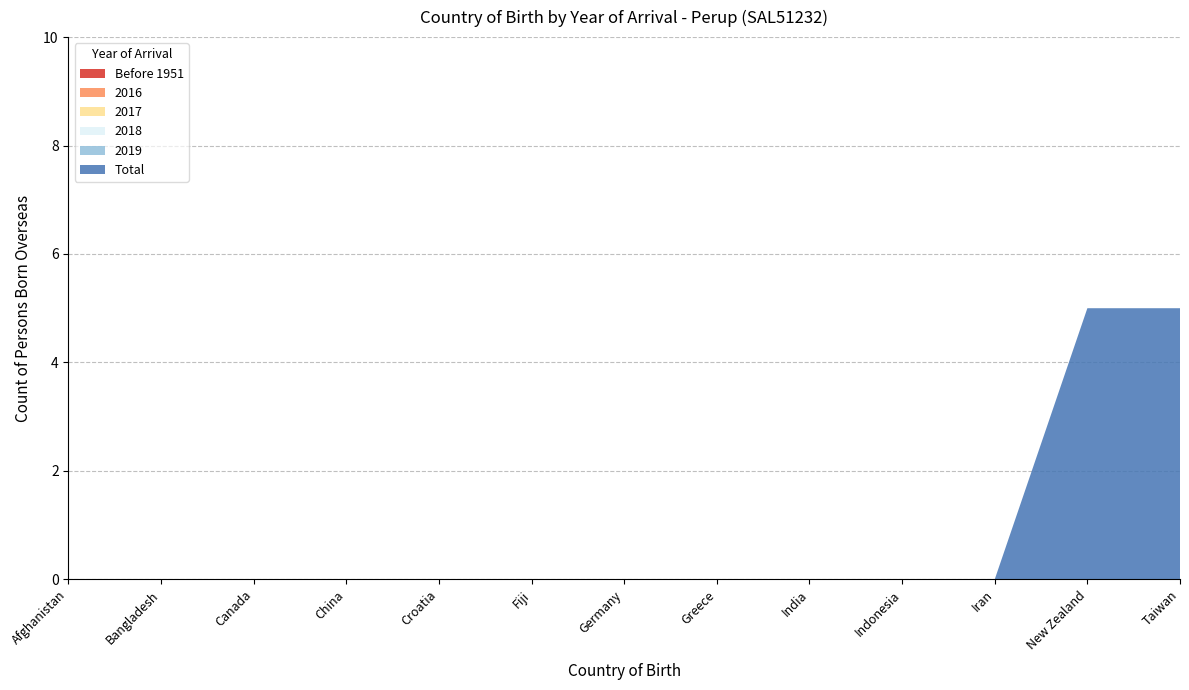

Reading right to left, extract all data points from this chart.

Before 1951: 0	0	0	0	0	0	0	0	0	0	0	0	0
2016: 0	0	0	0	0	0	0	0	0	0	0	0	0
2017: 0	0	0	0	0	0	0	0	0	0	0	0	0
2018: 0	0	0	0	0	0	0	0	0	0	0	0	0
2019: 0	0	0	0	0	0	0	0	0	0	0	0	0
Total: 5	5	0	0	0	0	0	0	0	0	0	0	0